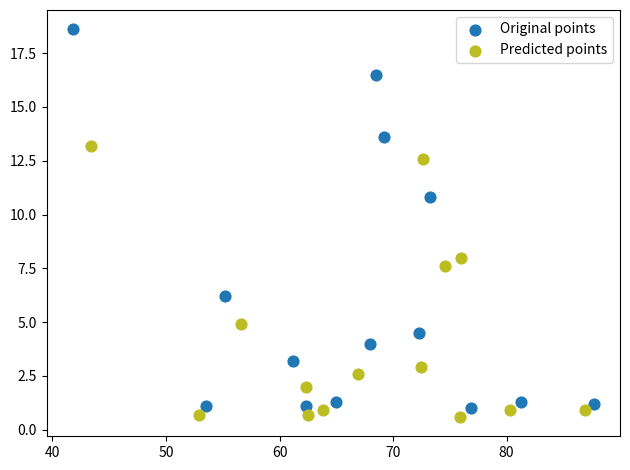

Which series has the largest Y range (max minus min)?

Original points